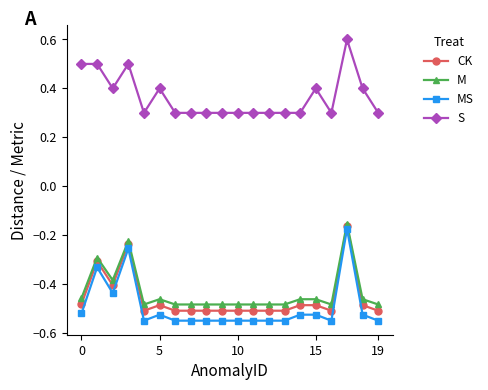

True or false: M has more than 1 interior local peaks.

True